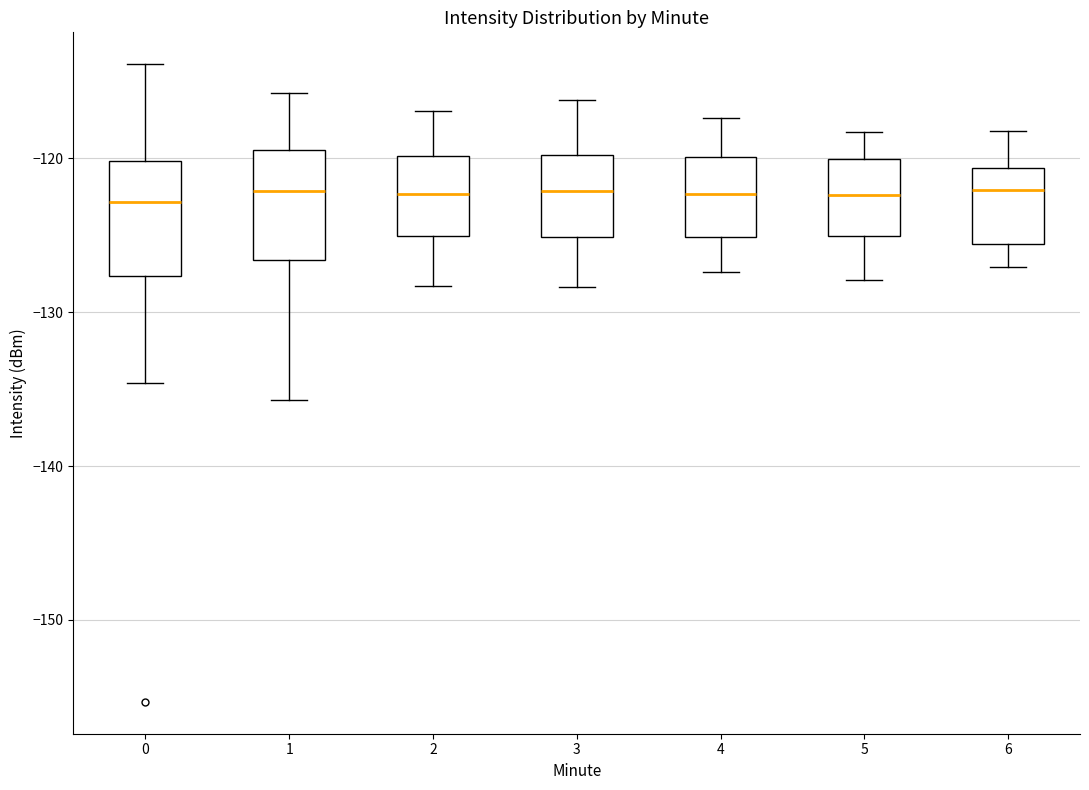

Reading left to right, transcribe this box plot: for each box, give where its median line is, the range the box spans, and where its two whiskers end, as read against the y-axis. The values are not printed on the chart, so give them approximately, as read against the axis.

0: median -123, box -128 to -120, whiskers -135 to -114
1: median -122, box -127 to -119, whiskers -136 to -116
2: median -122, box -125 to -120, whiskers -128 to -117
3: median -122, box -125 to -120, whiskers -128 to -116
4: median -122, box -125 to -120, whiskers -127 to -117
5: median -122, box -125 to -120, whiskers -128 to -118
6: median -122, box -126 to -121, whiskers -127 to -118